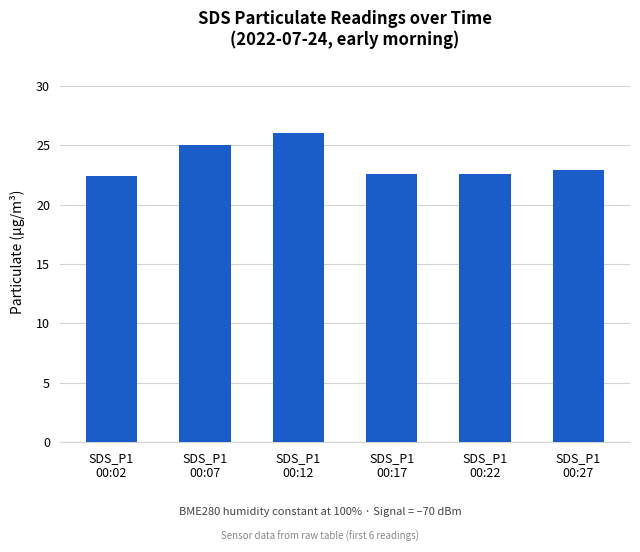

What is the label of the 5th bar from the right?

SDS_P1
00:07